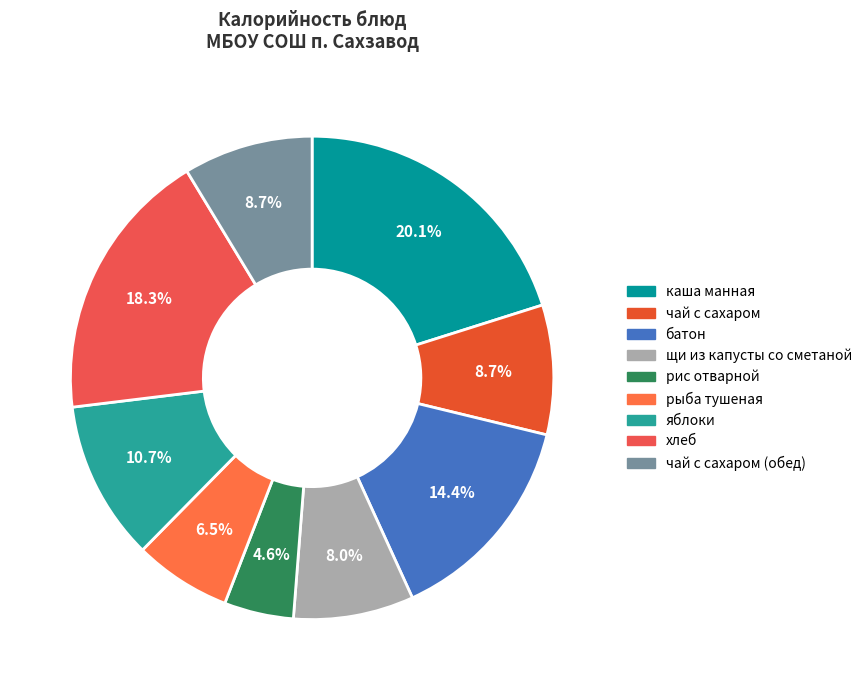

Count the number of slices in the pie.

9